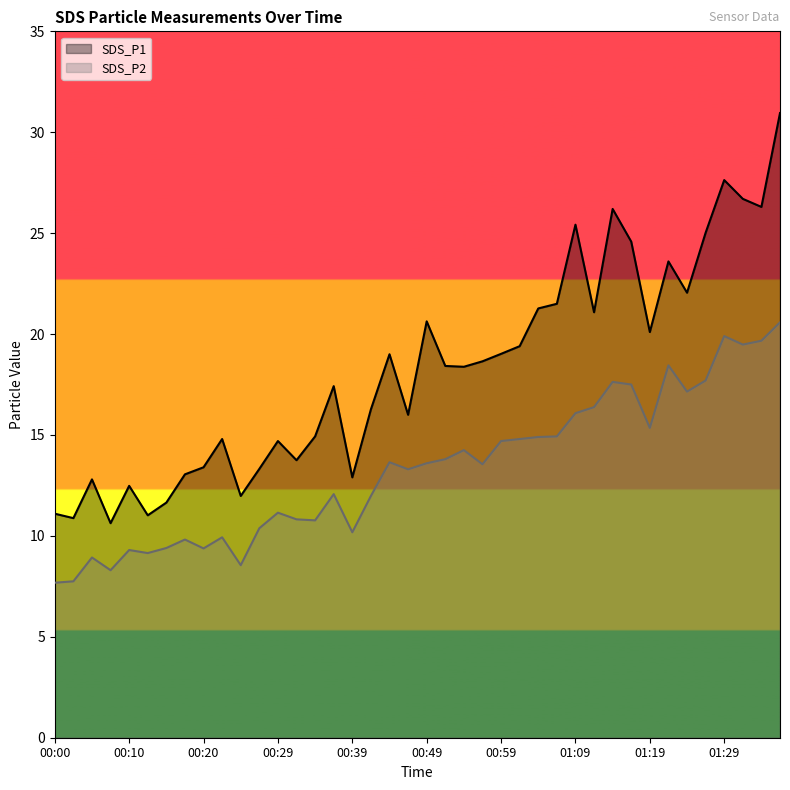

Between 01:19 and 01:34, which is larger?

01:34